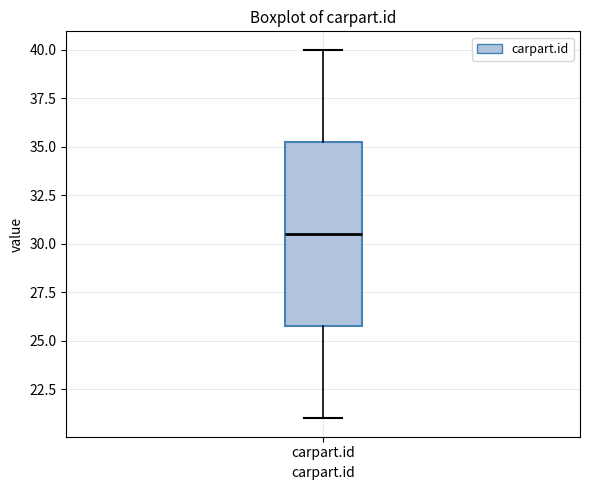

Where is the lower edge of the box for carpart.id on the y-axis? The values are not printed on the chart, so give them approximately, as read against the axis.

26.0